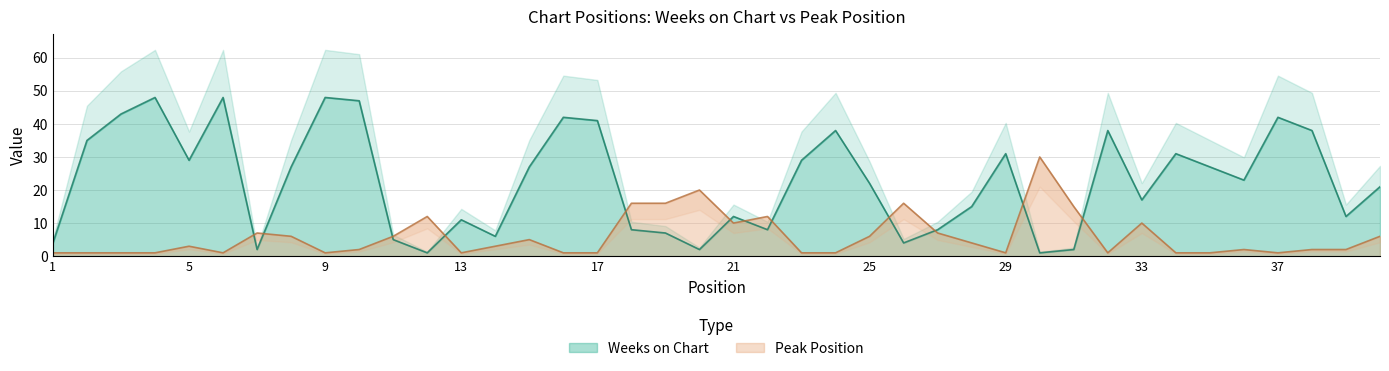

What is the difference between the maximum and minimum values in the Peak Position series?

29